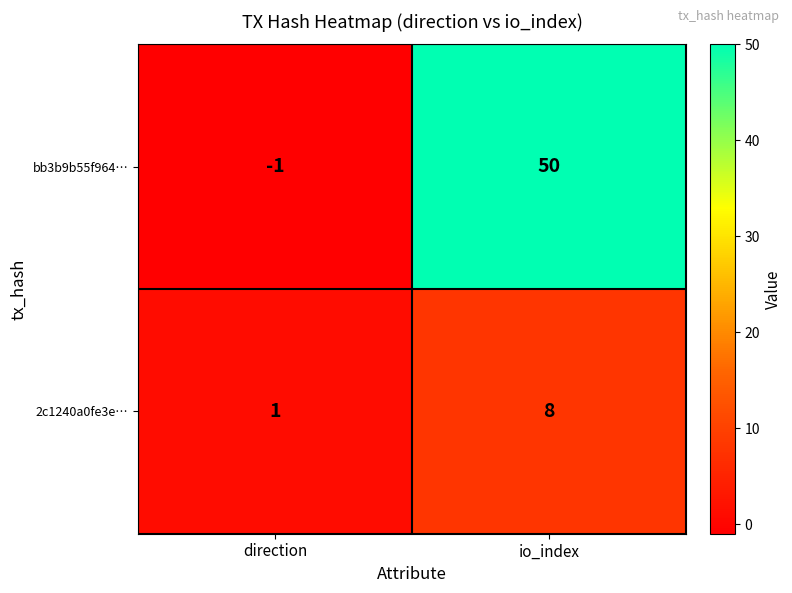

Count the number of categories in the chart.

2